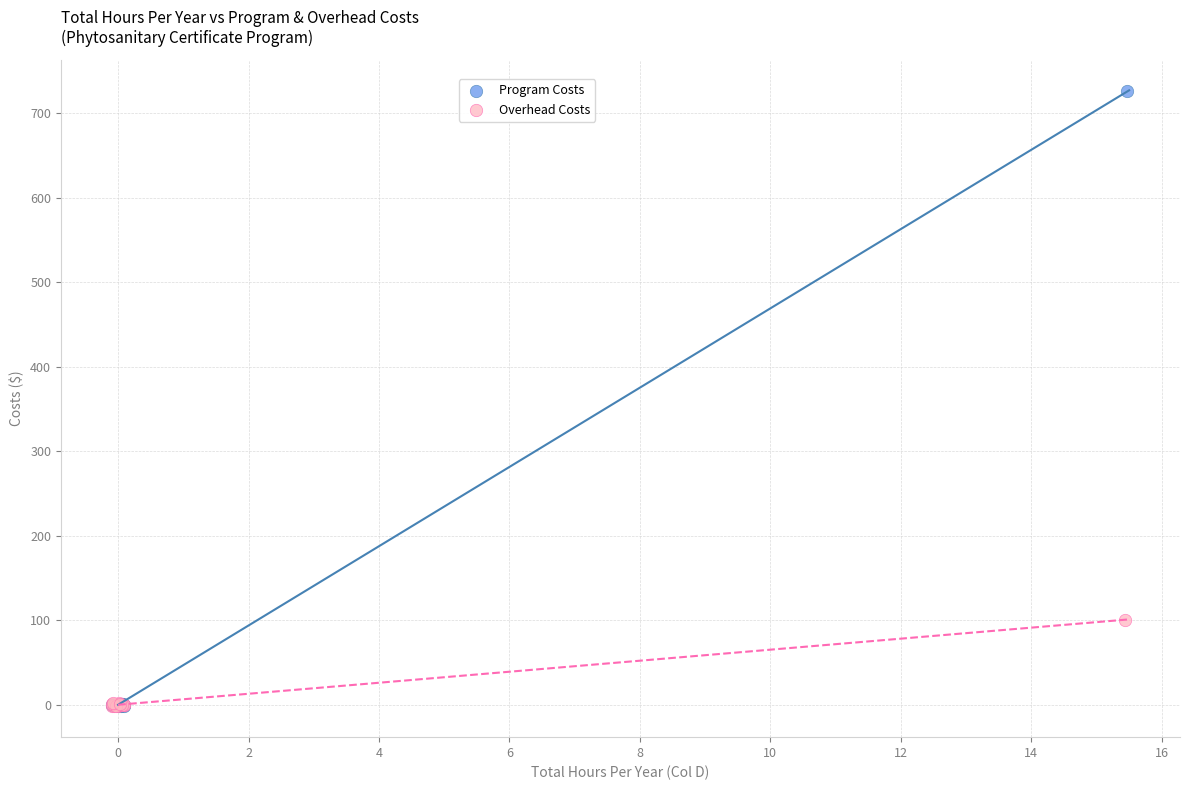

Which series has the largest Y range (max minus min)?

Program Costs